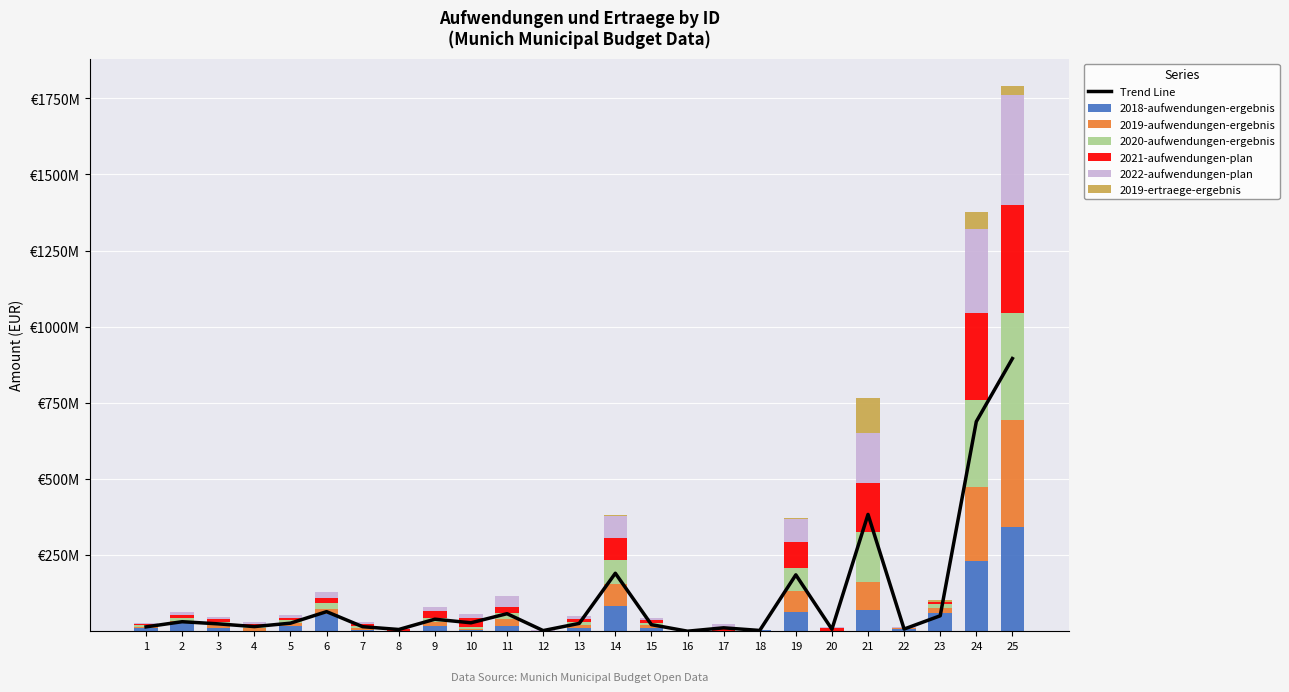

Between 3 and 16, which series saw the biggest shift?

2018-aufwendungen-ergebnis